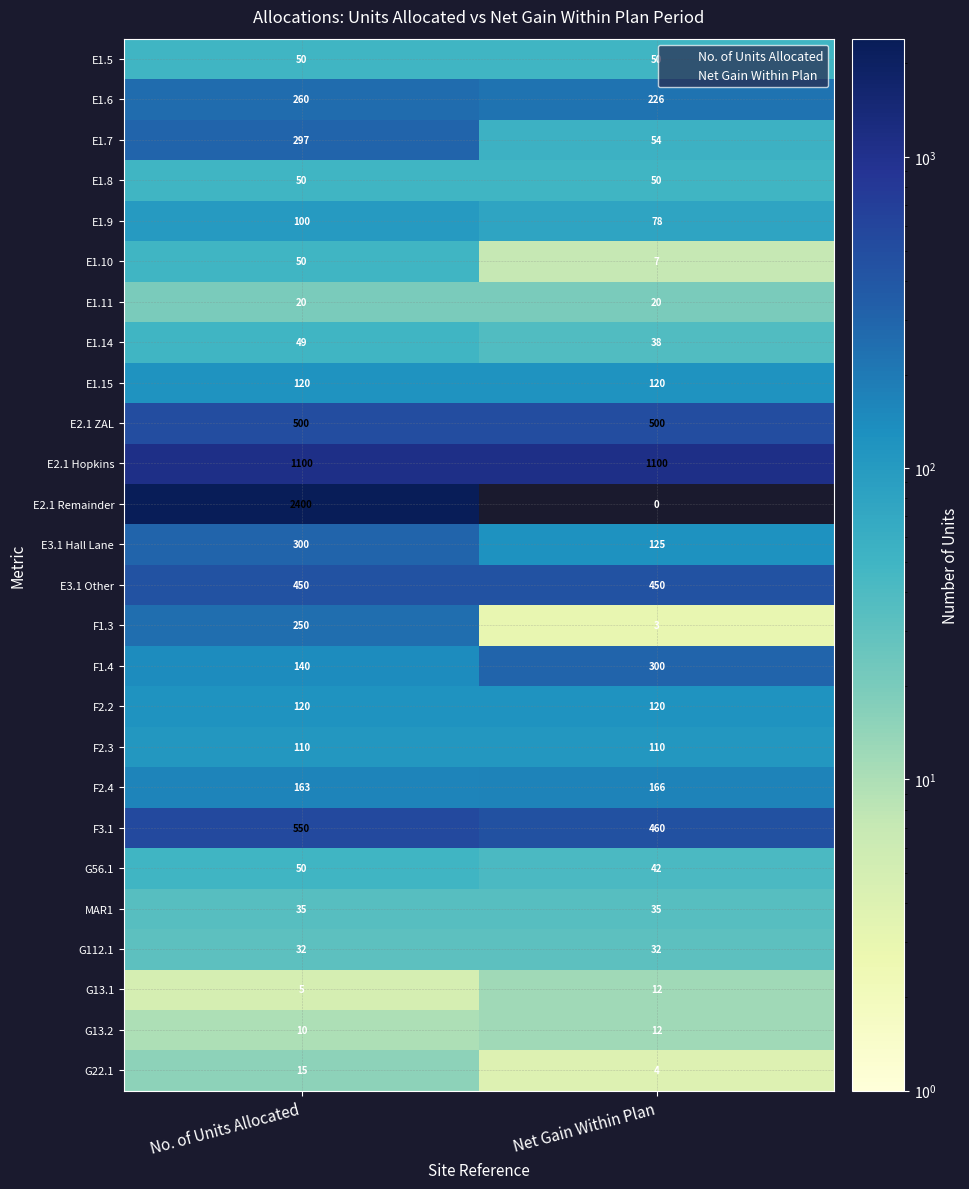

What is the difference between the highest and lowest values at Net Gain Within Plan?

1100